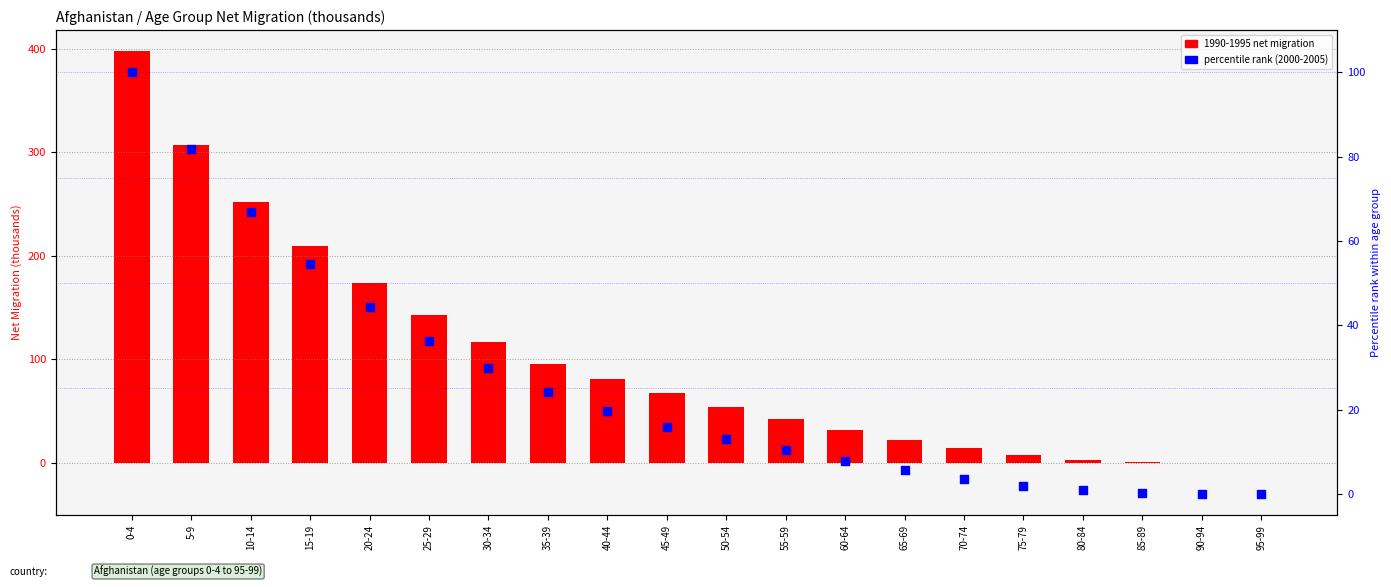

At which category is the sum across all series the highest?

0-4